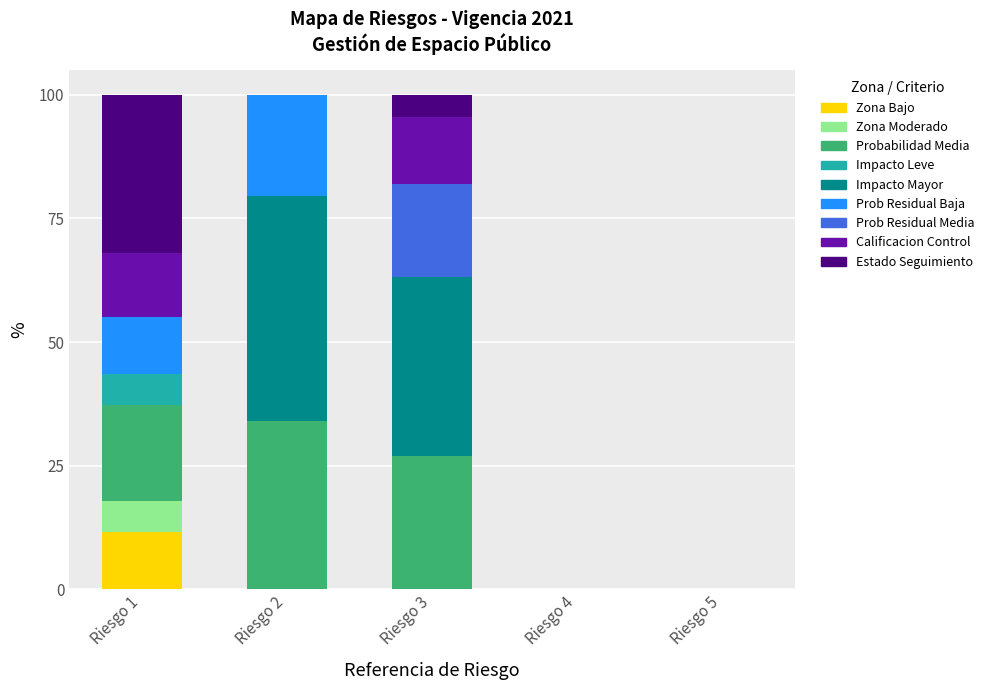

At which label does Zona Bajo reach its peak?

Riesgo 1